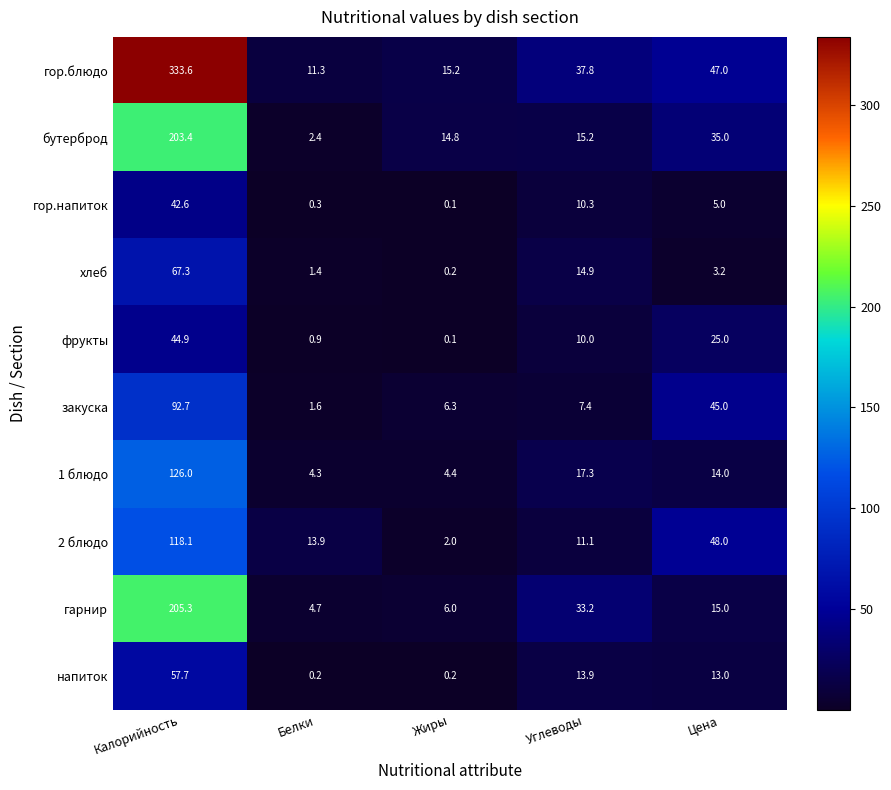

What is the difference between the maximum and minimum values in the хлеб series?

67.1